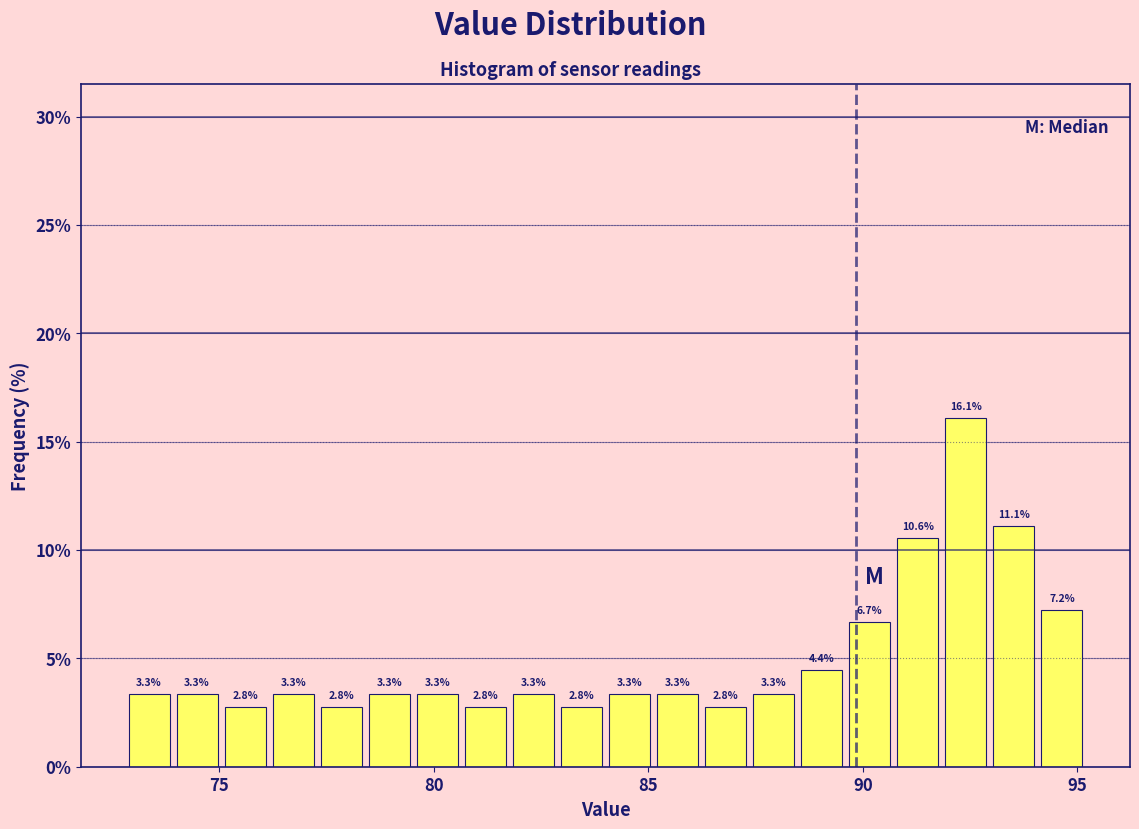

Around what value on the x-axis is the tallest bar? Give the approximate position of its centre, as read against the axis.

92.5